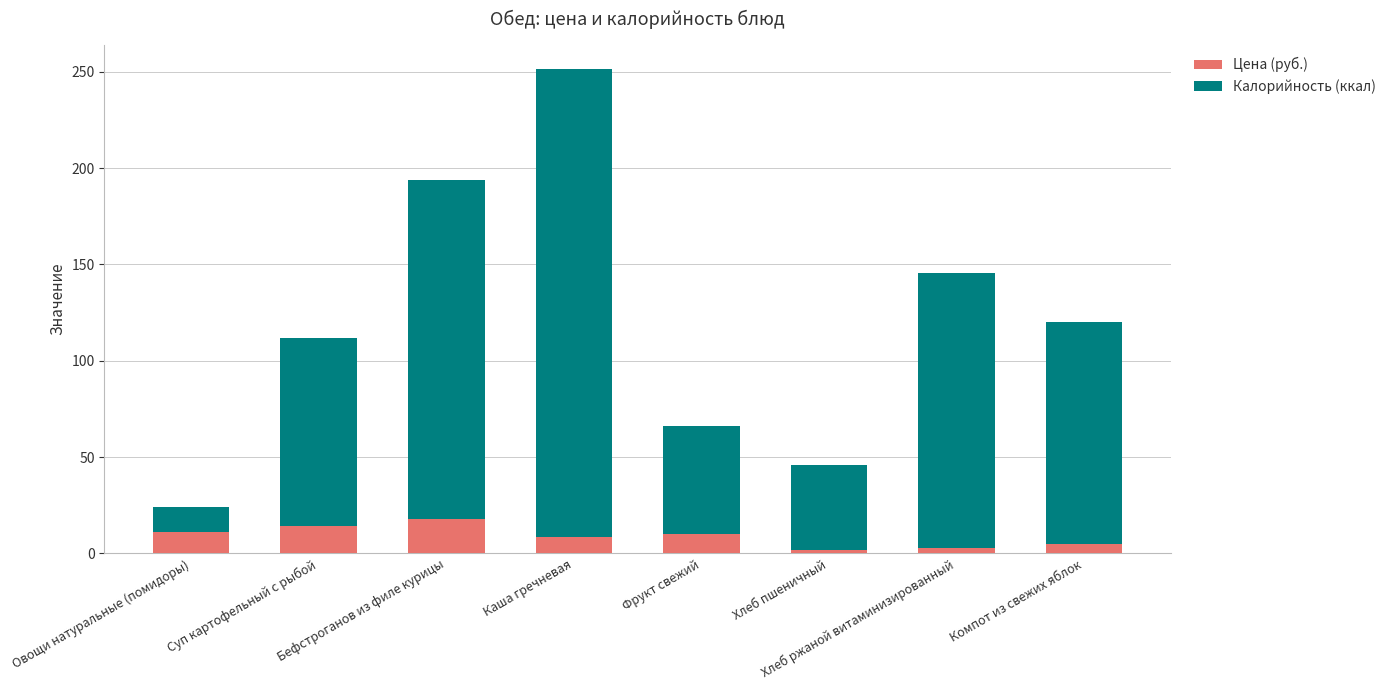

At which category is the sum across all series the highest?

Каша гречневая